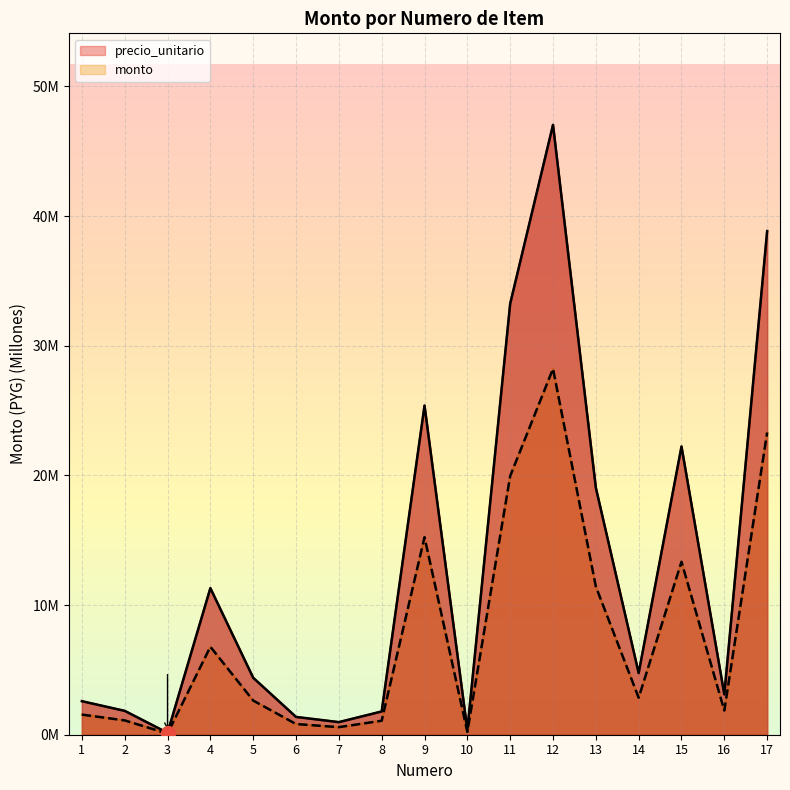

How many interior local valleys does the monto series have?

5